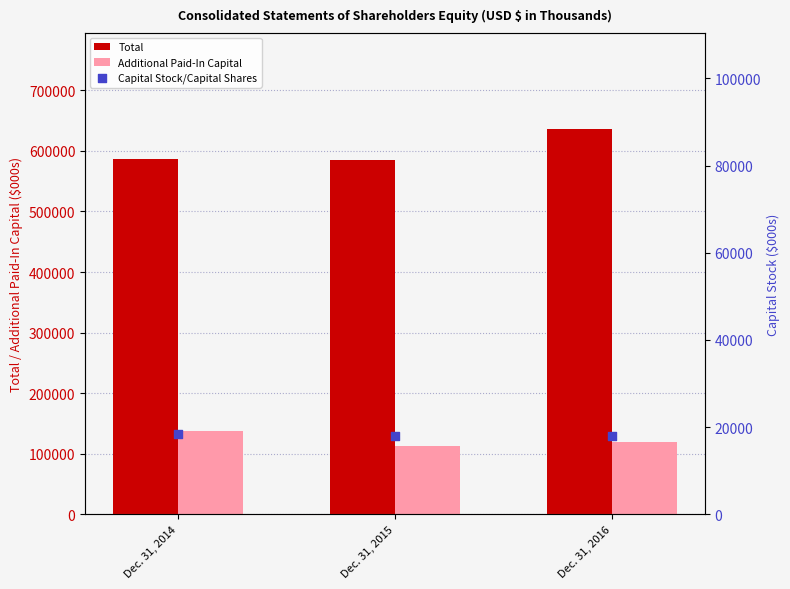

Which series reaches the minimum Y coordinate?

Capital Stock/Capital Shares